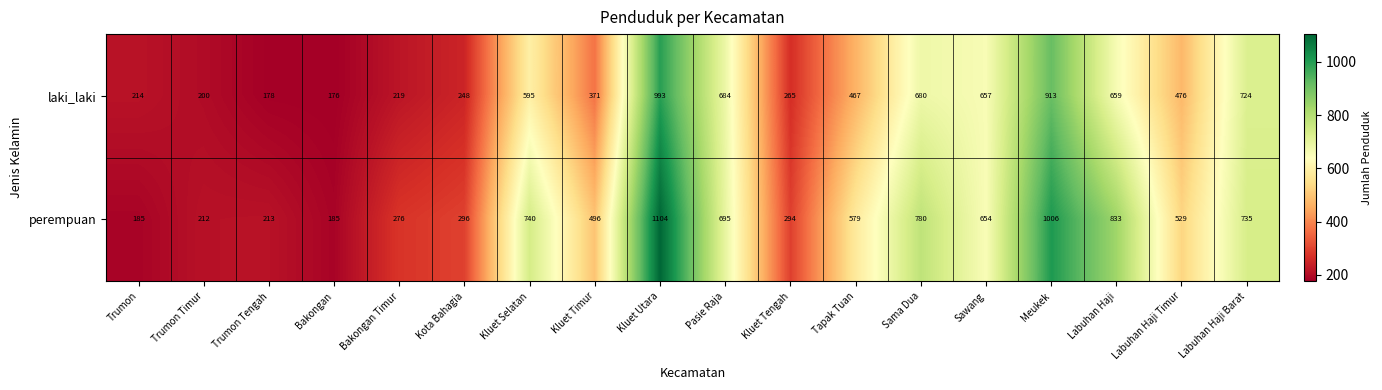

List the series in order of their overall mean, lowest first.

laki_laki, perempuan